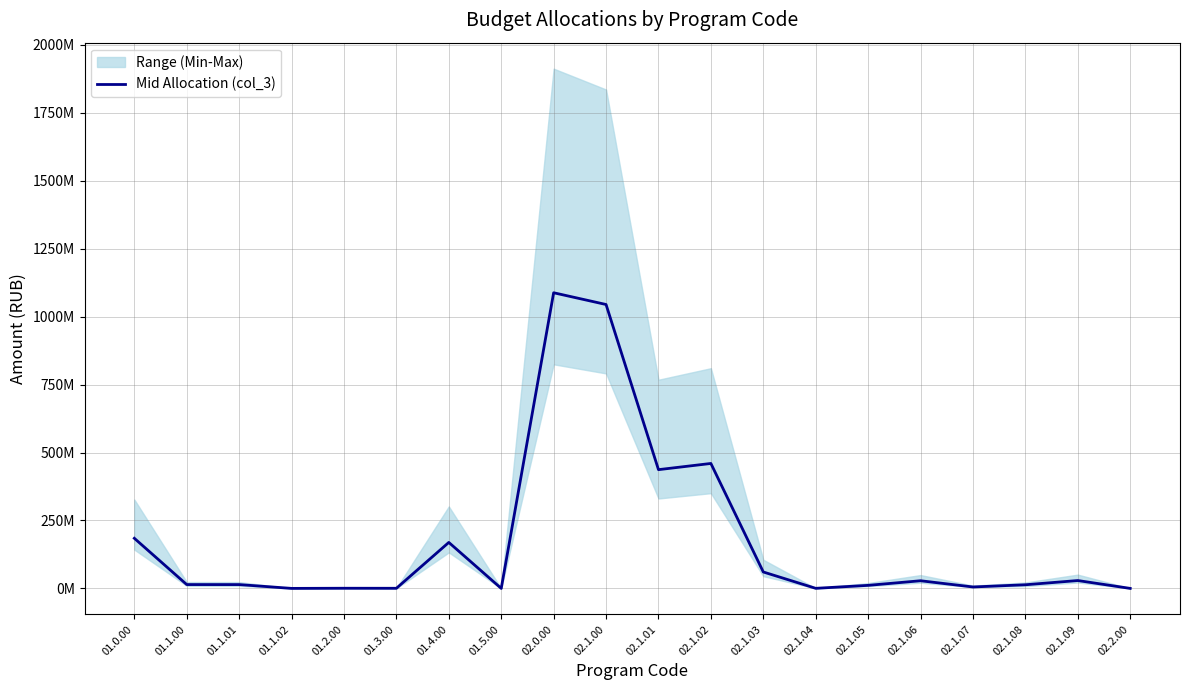

What is the difference between the values at 02.1.01 and 02.1.05?

425709852